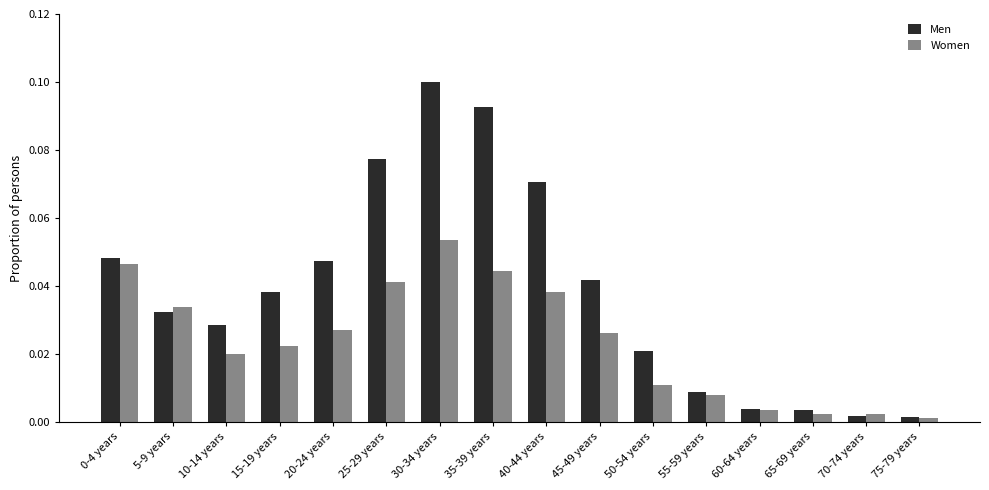

How many groups of bars are there?

16